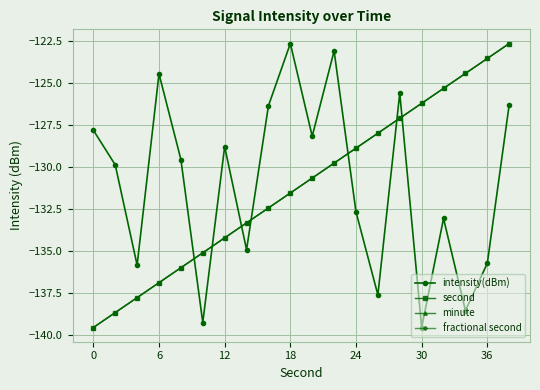

True or false: minute and fractional second intersect in this chart.

False